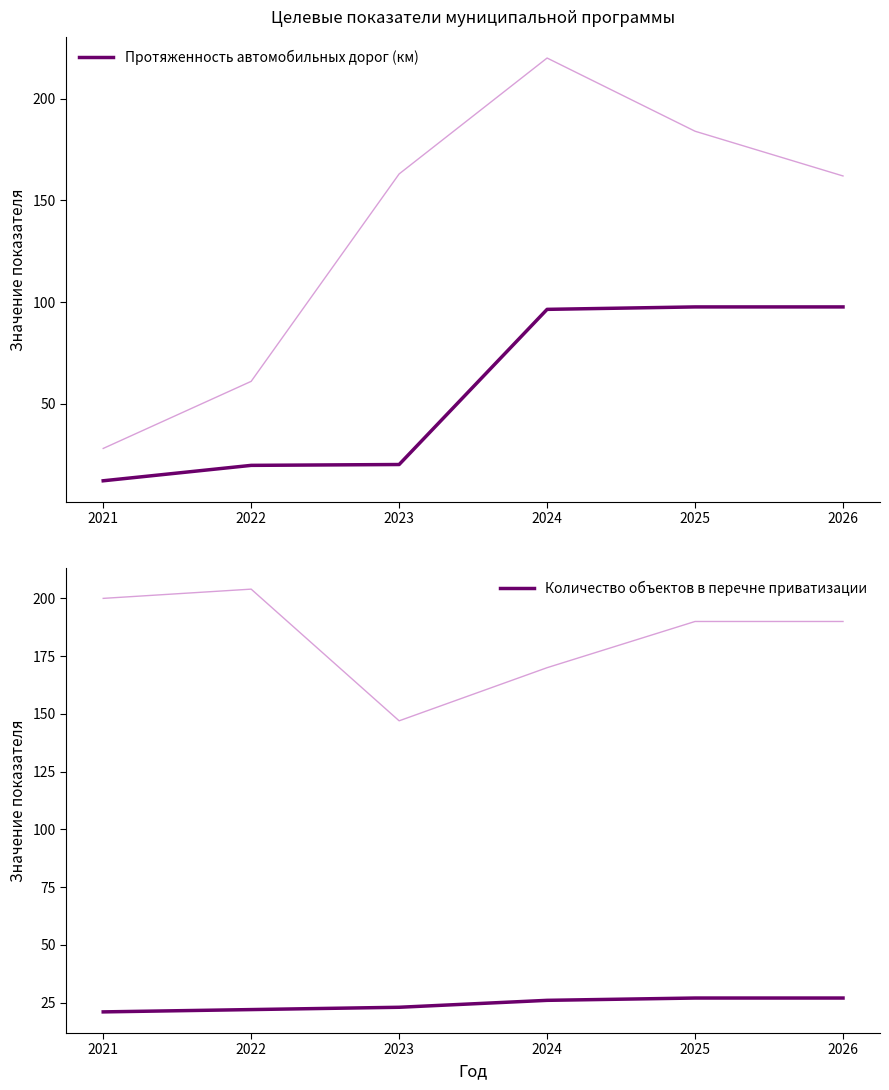

Where do Протяженность автомобильных дорог (км) and Количество объектов в перечне приватизации first cross each other?

2023 and 2024